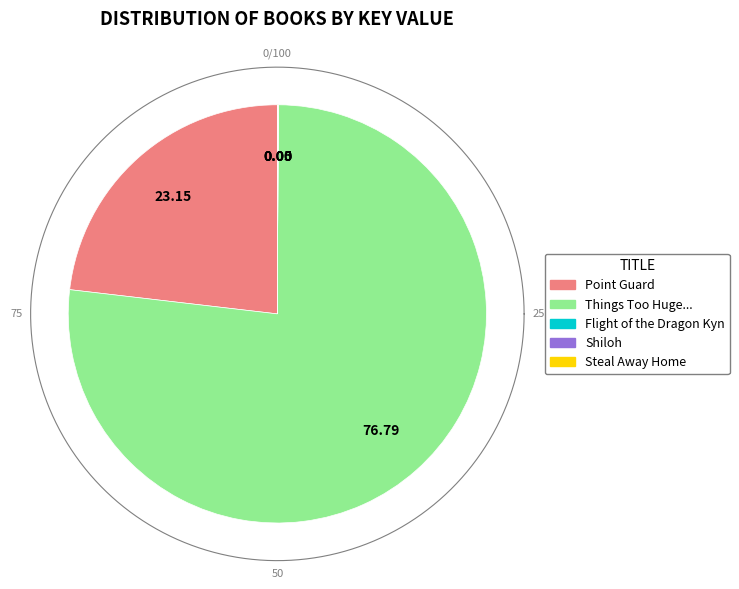

Rank the categories by value from highest to lowest.

Things Too Huge to Fix by Saying Sorry, Point Guard, Steal Away Home, Flight of the Dragon Kyn, Shiloh